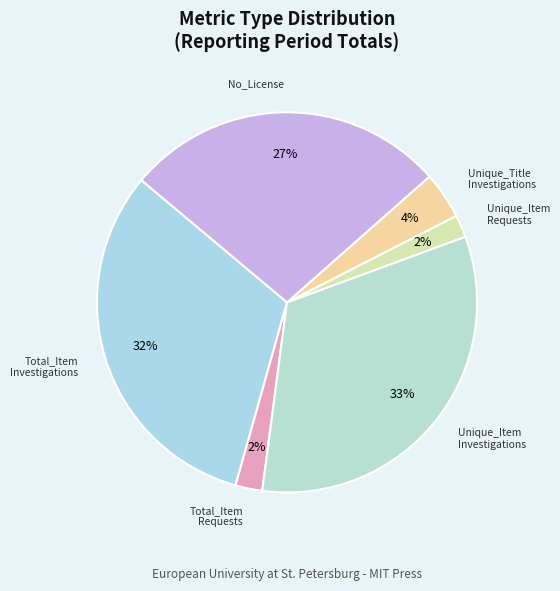

To the nearest percent, what is the average slice percentage?

17%